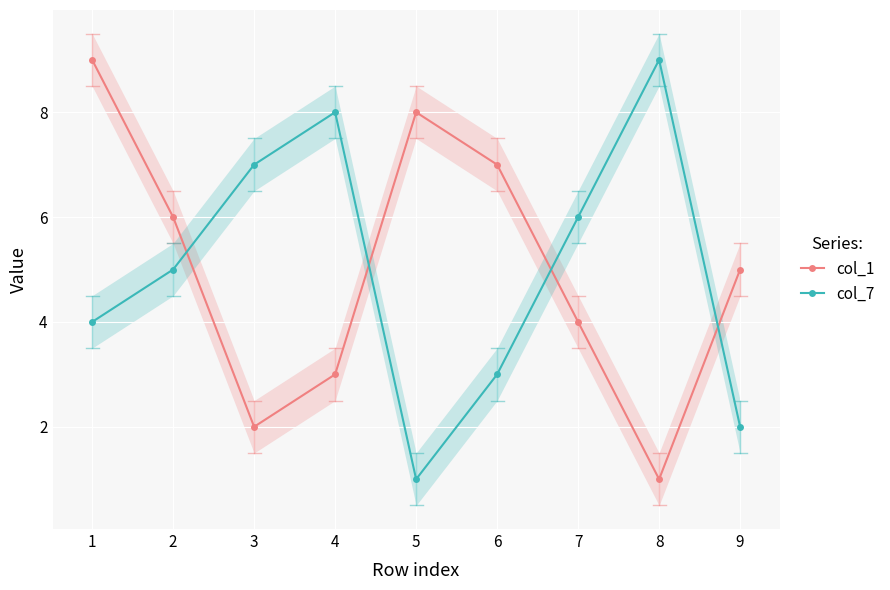

The value of col_1 at 2 is 6. True or false?

True